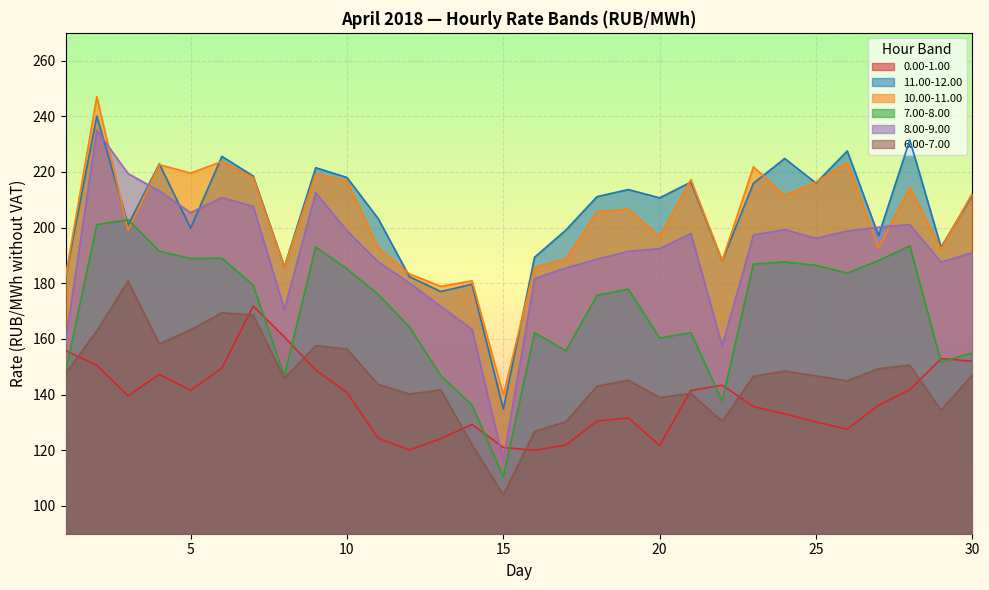

What is the difference between the maximum and minimum values in the 8.00-9.00 series?

118.6